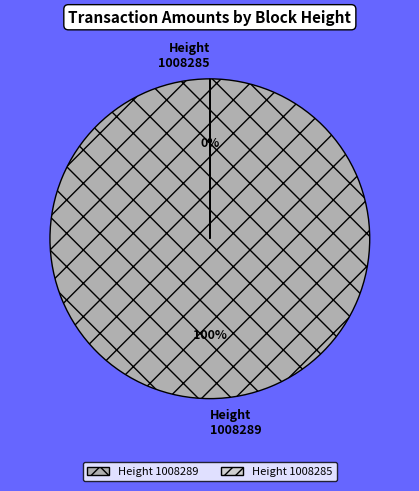

Rank the categories by value from highest to lowest.

1008289, 1008285